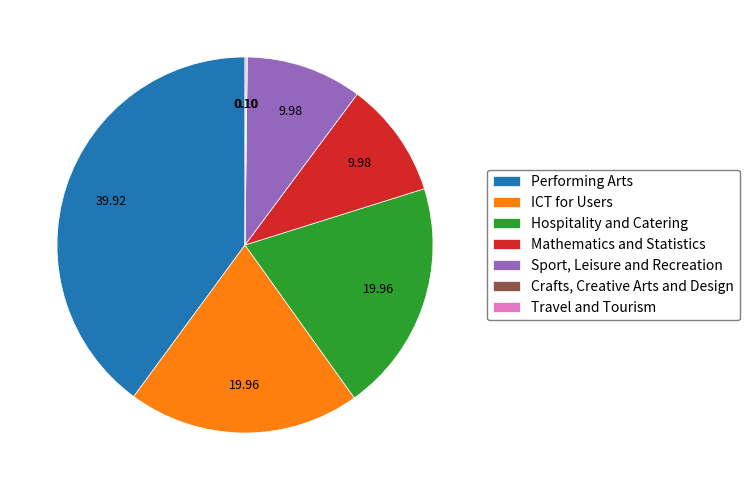

Approximately how many times larger is the value at Hospitality and Catering compared to Sport, Leisure and Recreation?

2.0